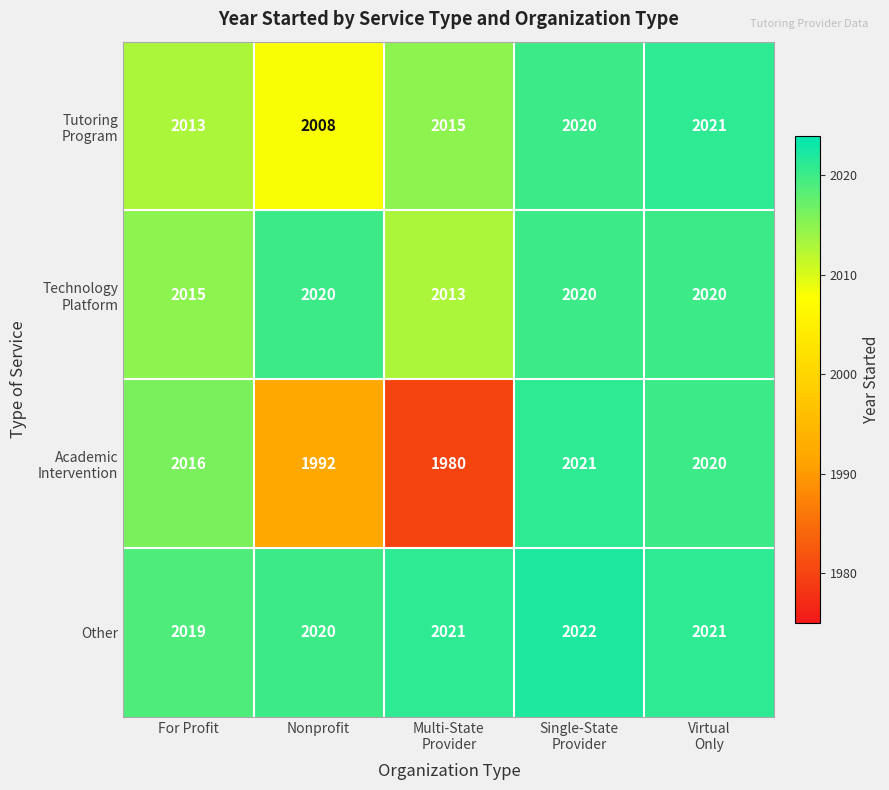

Which series has the largest total across all categories?

Other